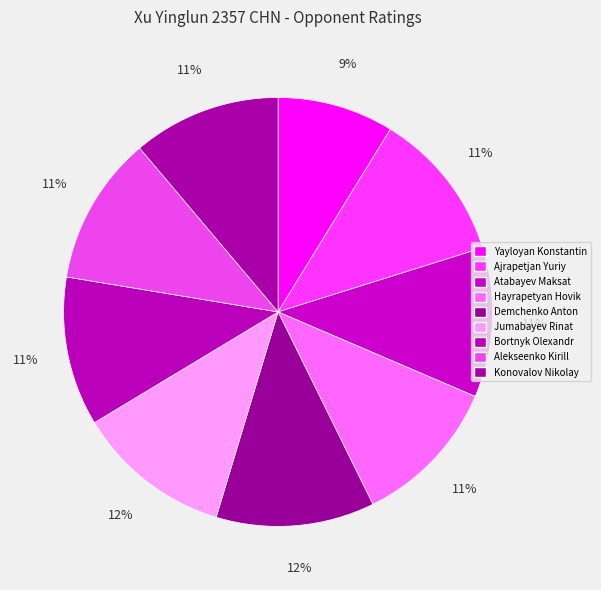

What percentage do Demchenko Anton and Alekseenko Kirill together represent?

23.2%